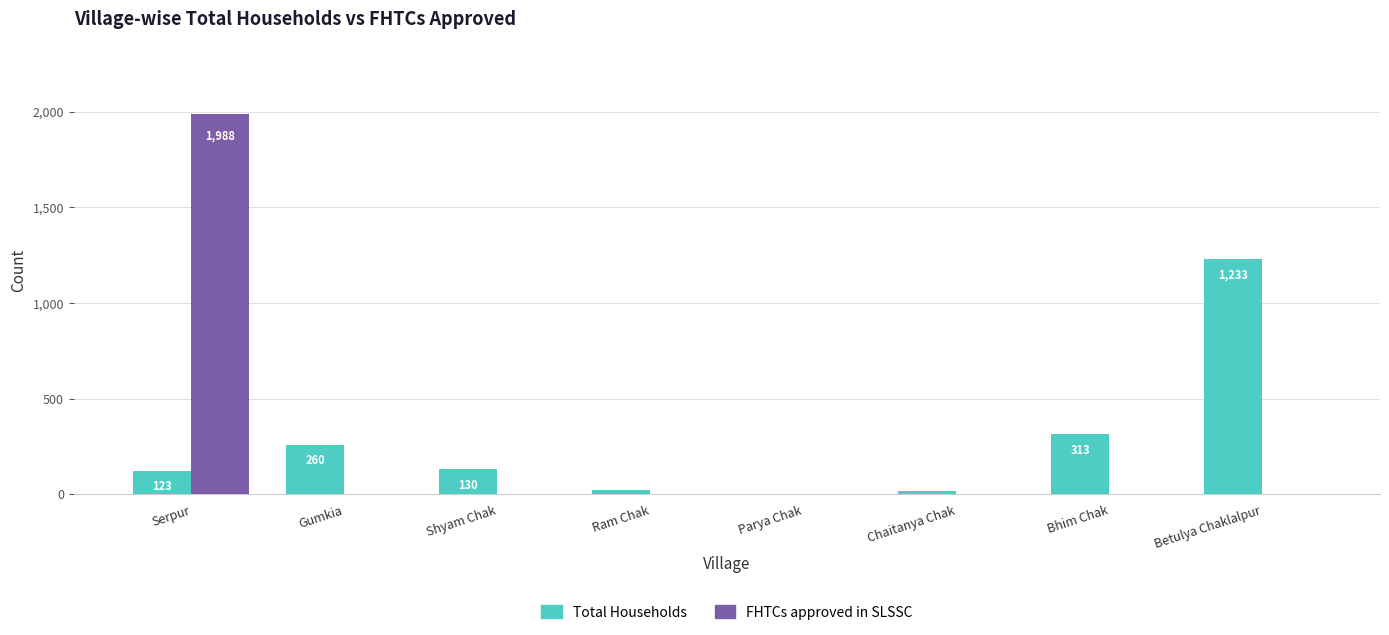

Reading left to right, list all the values displayed in this chart.

Total Households: Serpur=123	Gumkia=260	Shyam Chak=130	Ram Chak=20	Parya Chak=3	Chaitanya Chak=18	Bhim Chak=313	Betulya Chaklalpur=1233
FHTCs approved in SLSSC: Serpur=1988	Gumkia=0	Shyam Chak=0	Ram Chak=0	Parya Chak=0	Chaitanya Chak=0	Bhim Chak=0	Betulya Chaklalpur=0